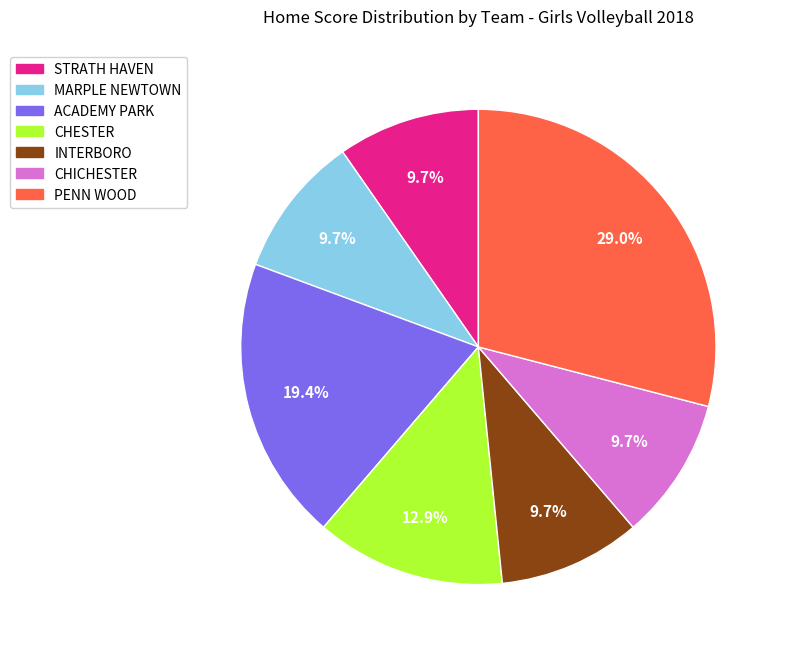

Count the number of slices in the pie.

7